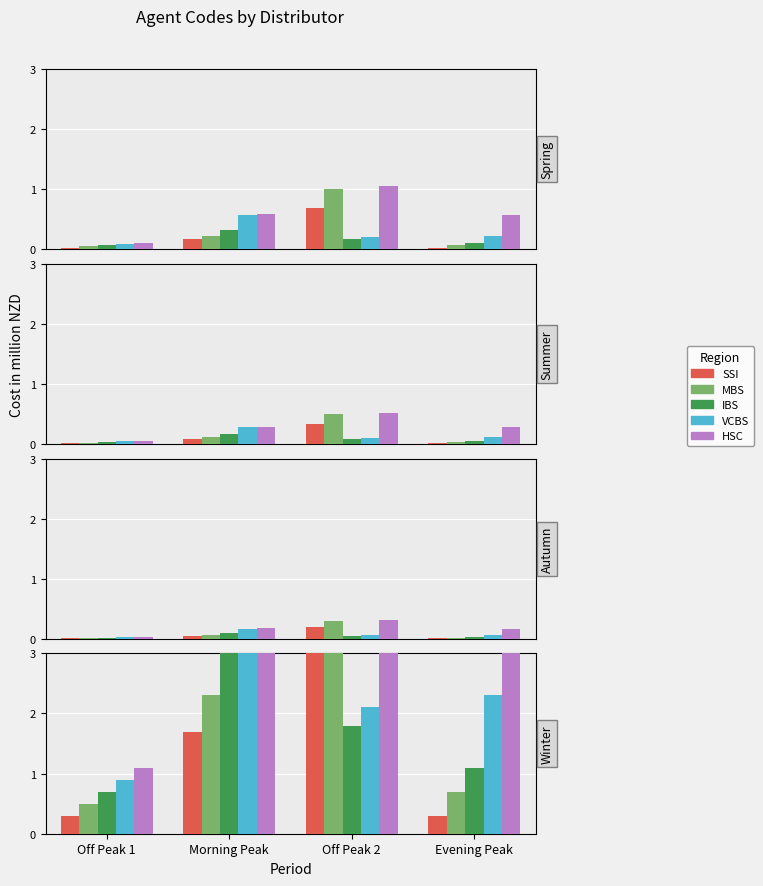

The value of VCBS at Off Peak 1 is 1.3. True or false?

False